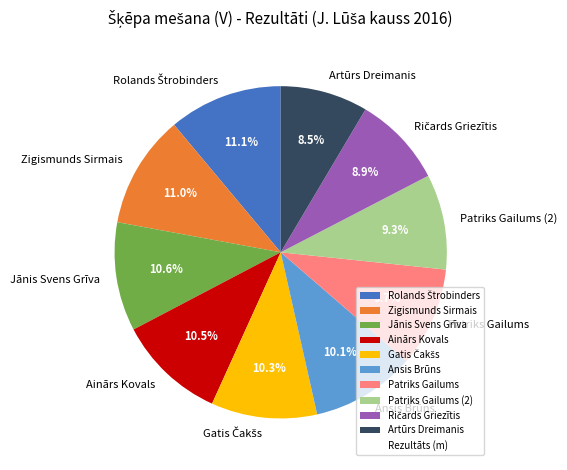

Approximately how many times larger is the value at Ansis Brūns compared to Ainārs Kovals?

1.0